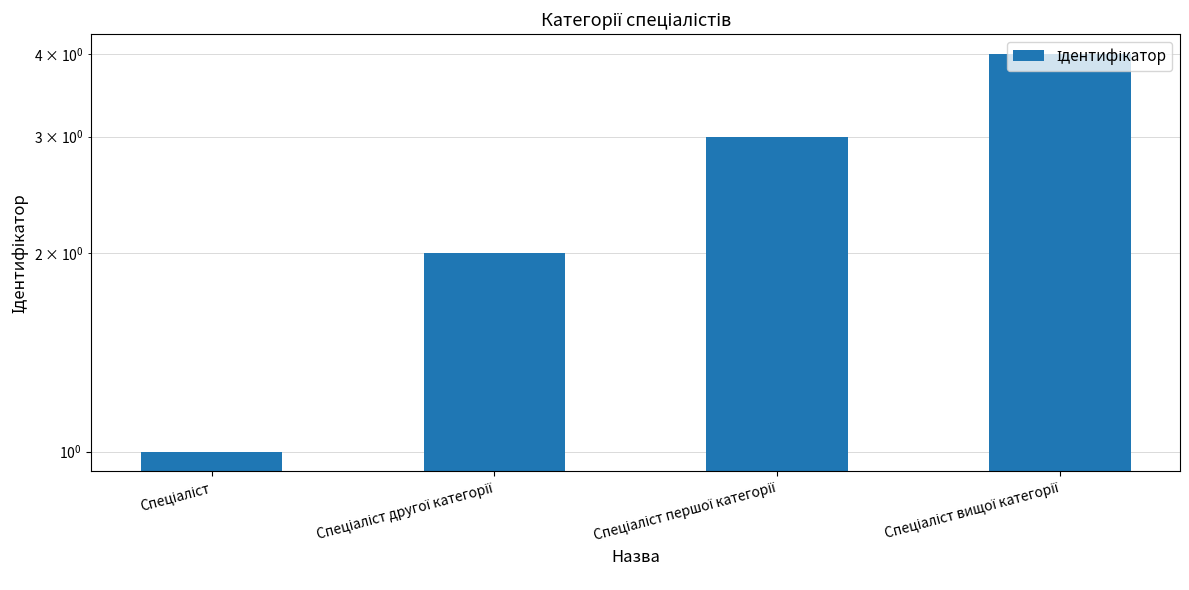

What is the difference between the maximum and minimum values?

3